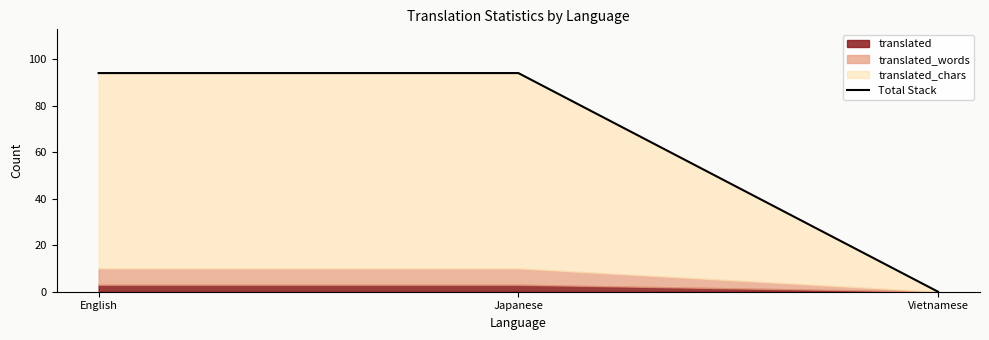

What is the average value?

63